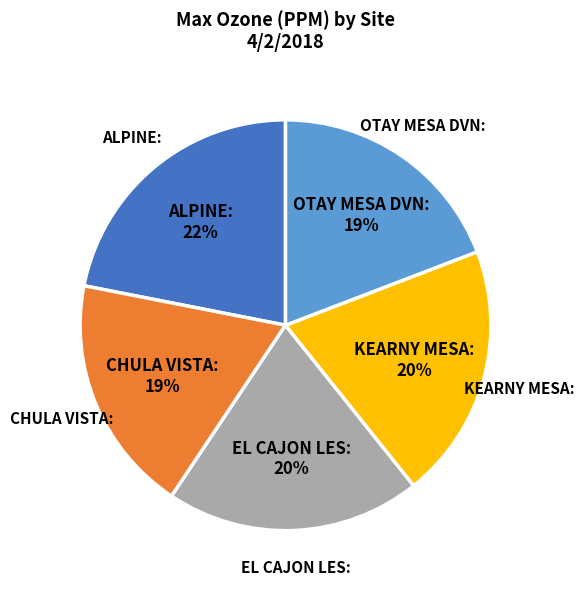

To the nearest percent, what is the average slice percentage?

20%